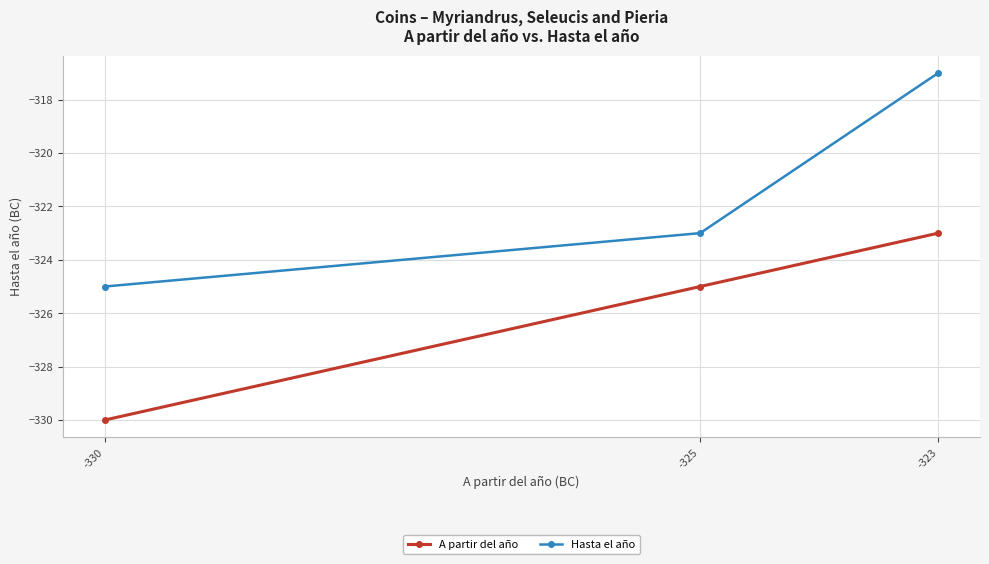

Count the A partir del año values in the range -330 to -323.

3